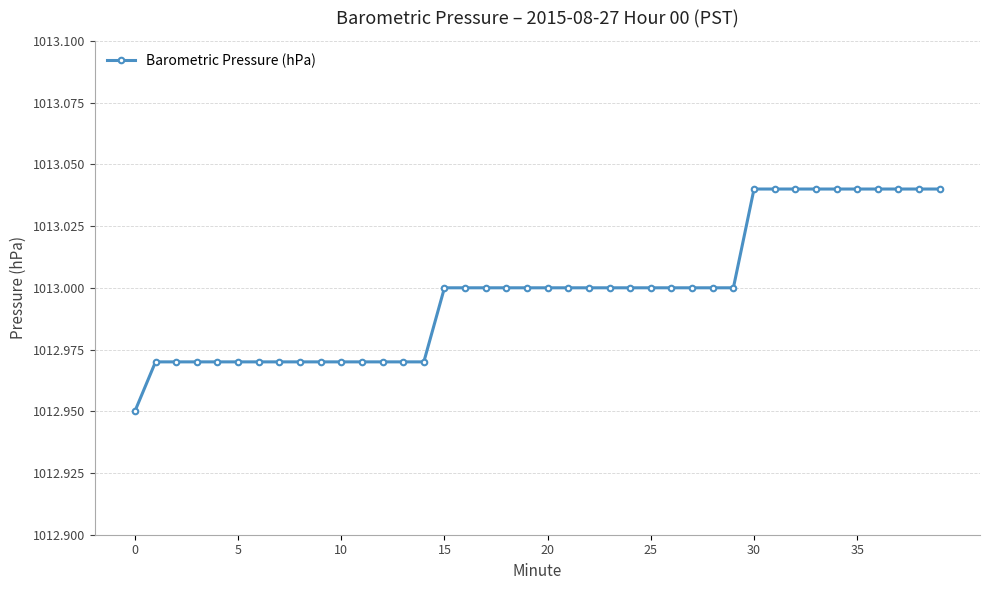

What is the sum of all values?

40519.9